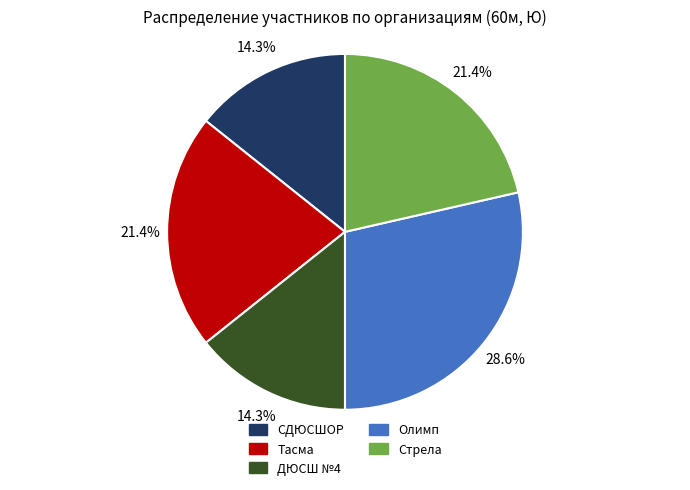

Which slice is the largest?

Олимп